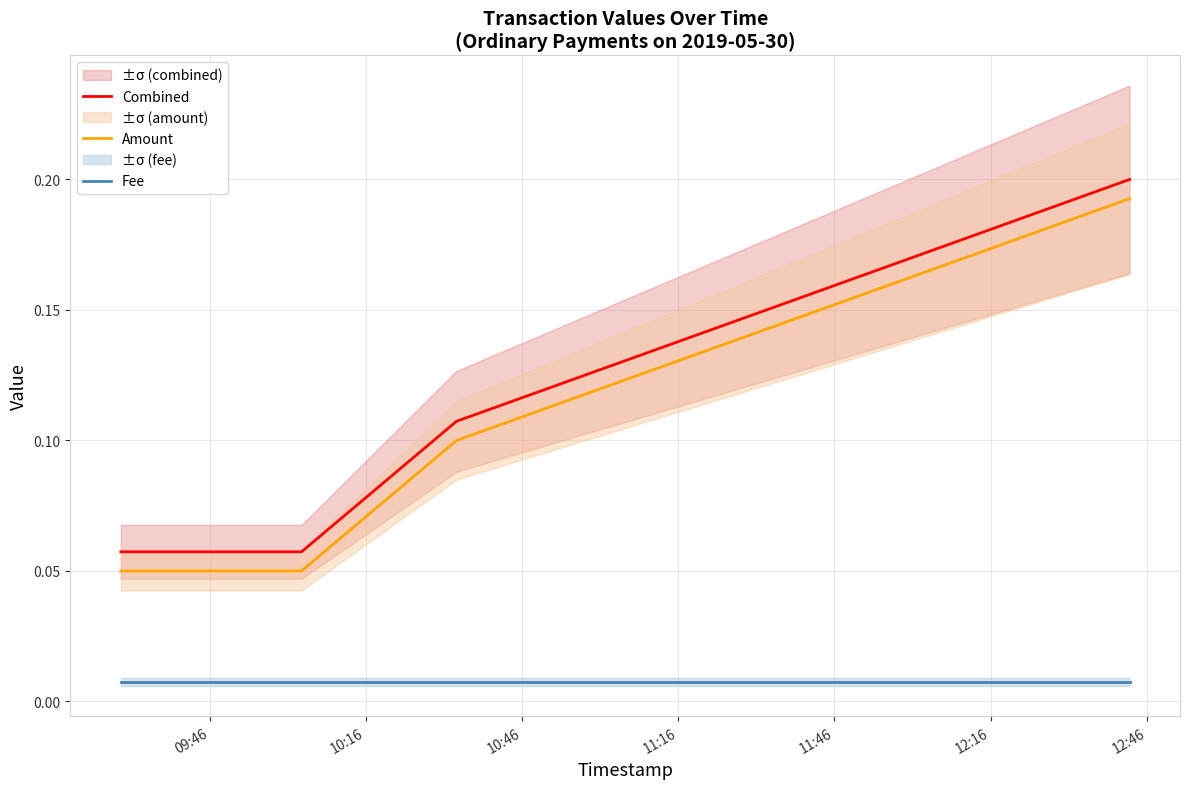

True or false: Combined and Fee cross at least once.

False